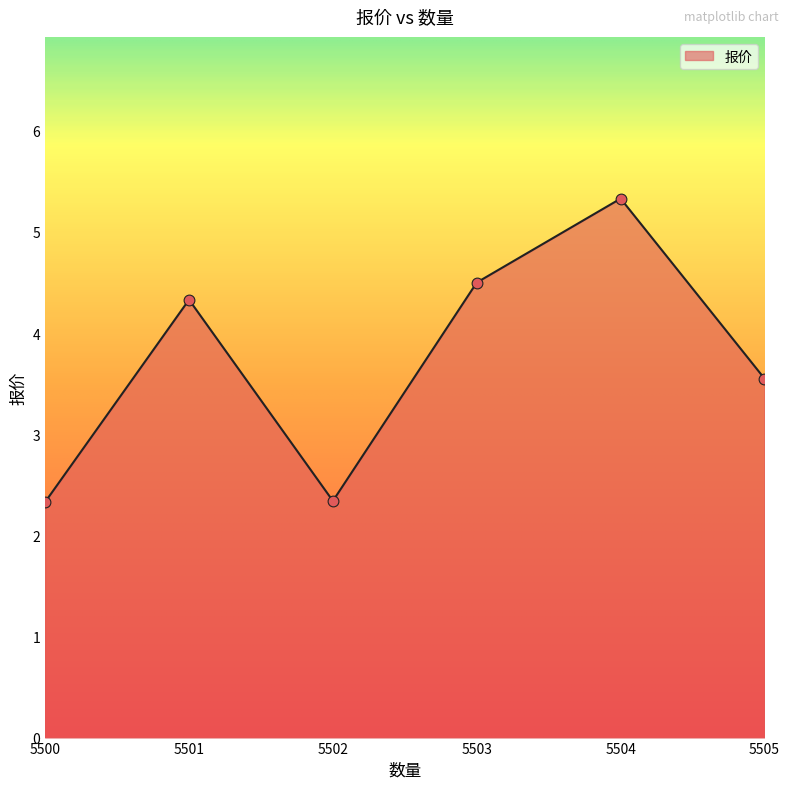

What is the change in value from 5500 to 5505?

+1.2